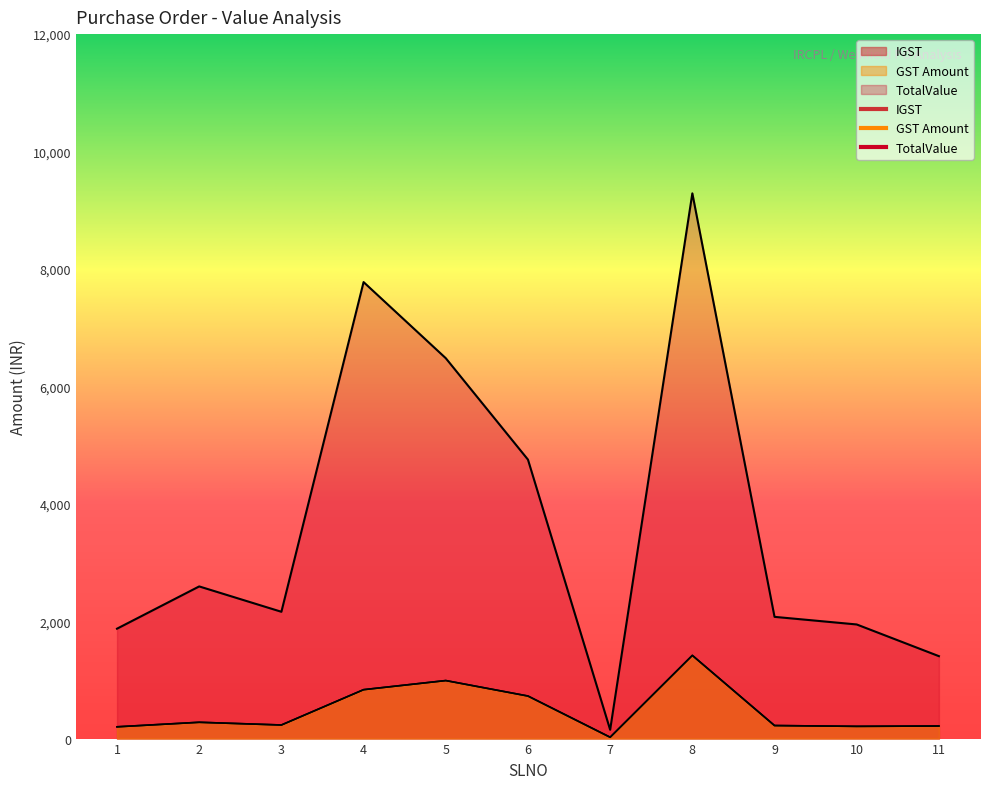

Count the number of data series in this chart.

3